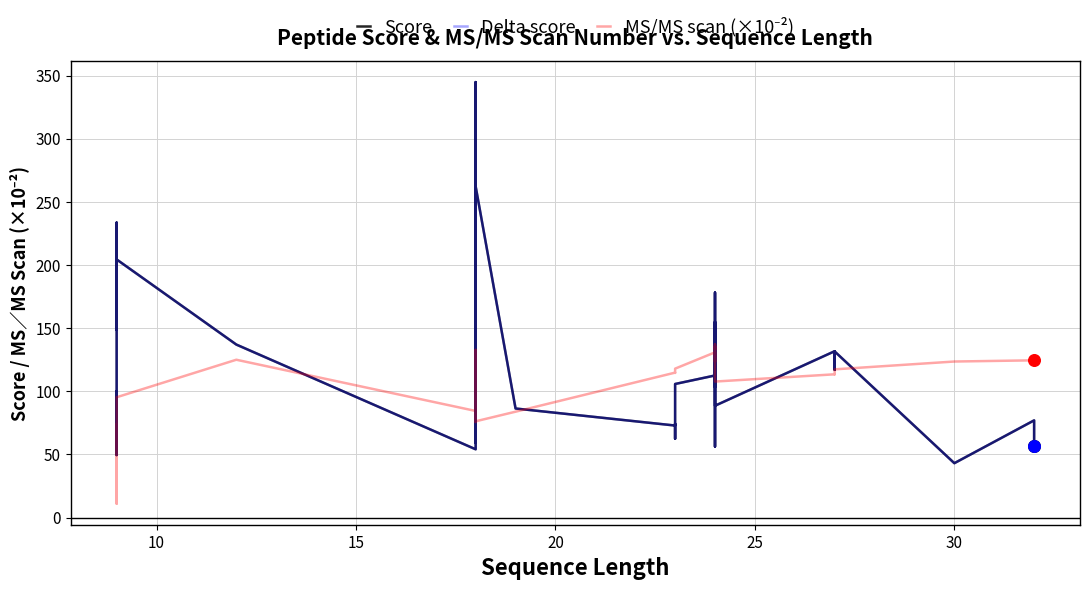

Which series has the largest total across all categories?

Score